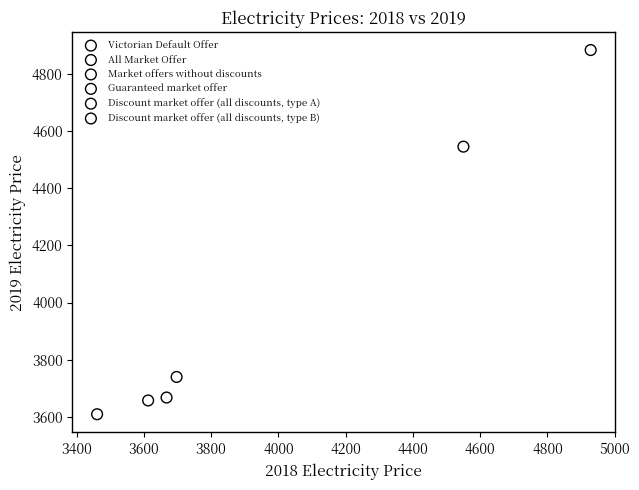

Which series reaches the maximum Y coordinate?

Victorian Default Offer